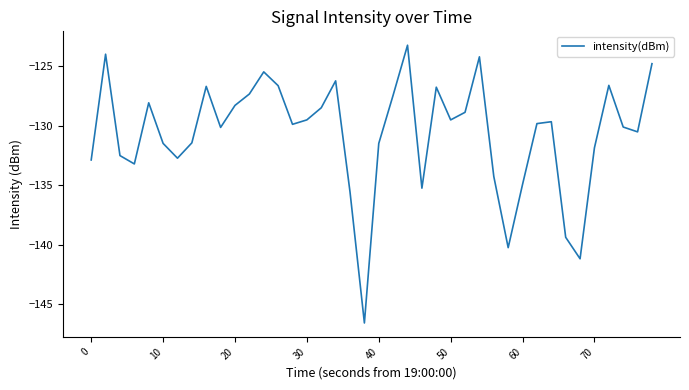

What is the maximum value shown in the chart?

-123.2